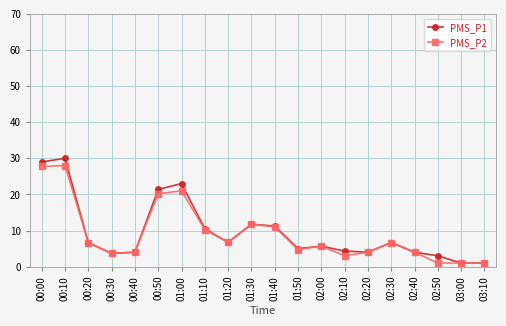

At which category does PMS_P1 reach its first local peak?

00:10